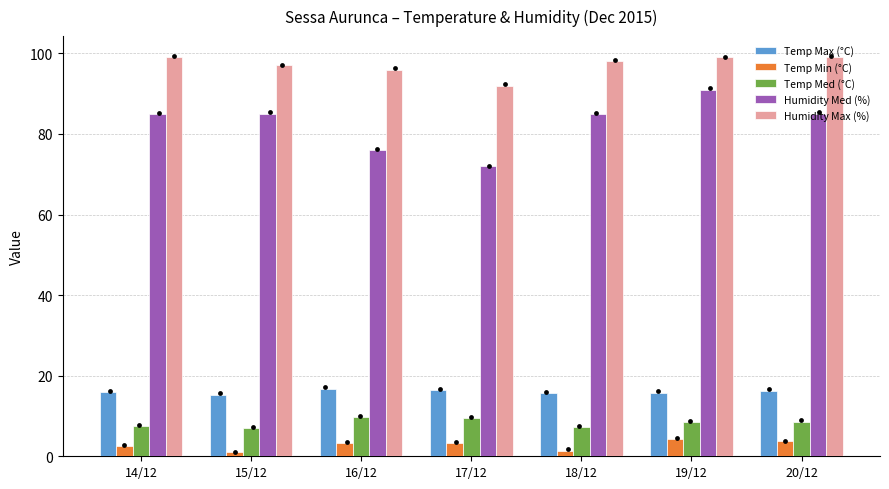

Which series reaches the minimum Y coordinate?

Temp Min (°C)